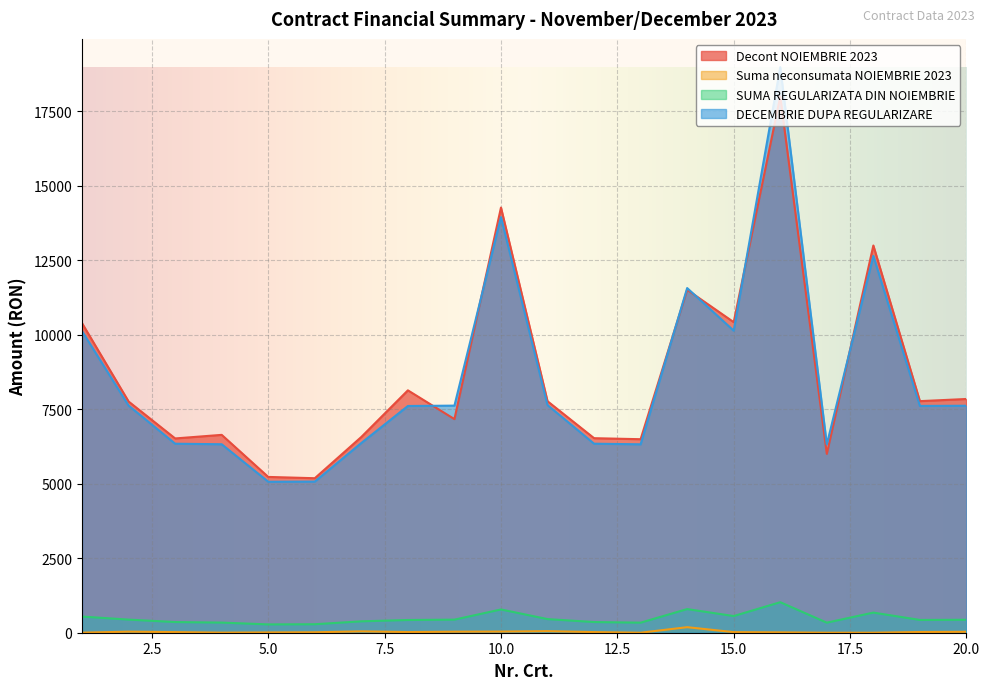

Which series has the largest range (max minus min)?

DECEMBRIE DUPA REGULARIZARE